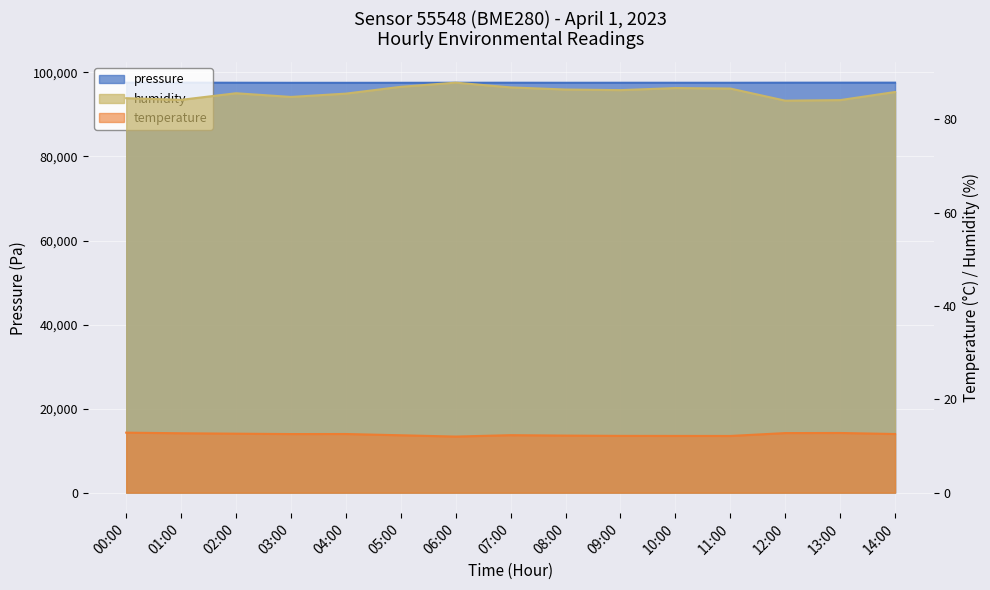

What is the average value of the temperature series?

12.5